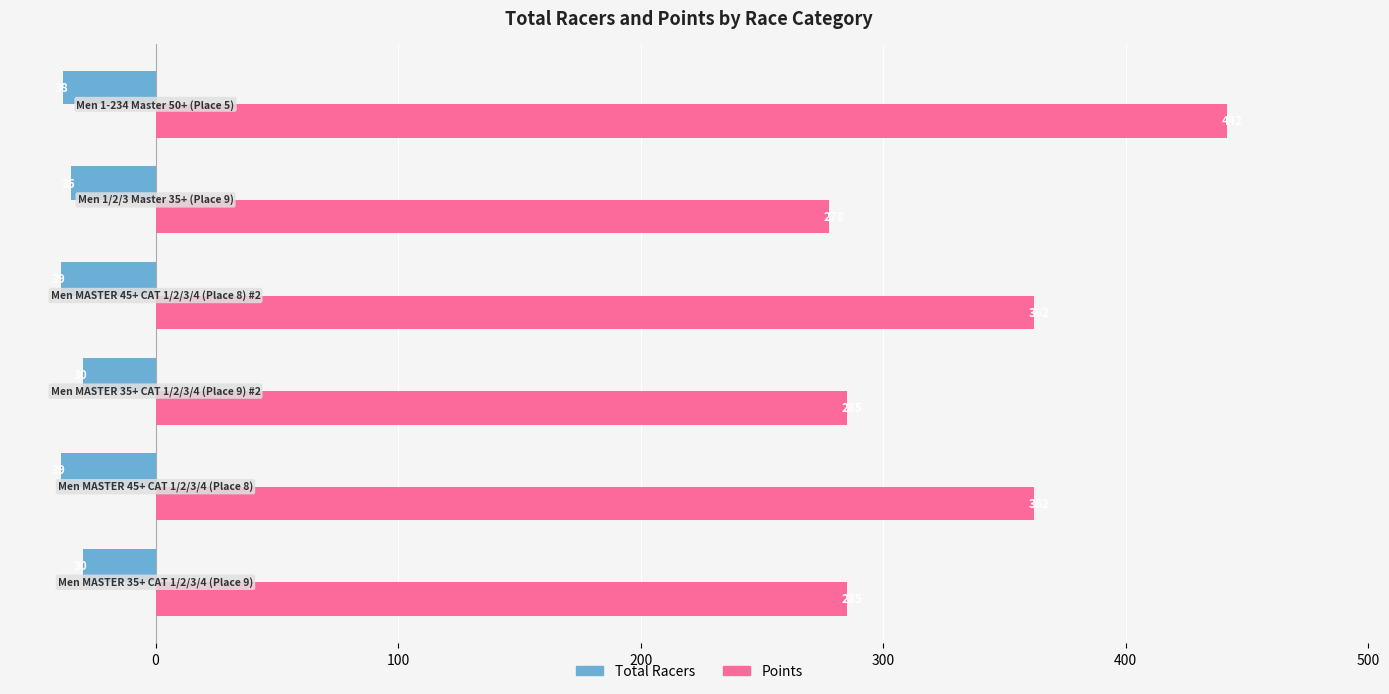

Rank the series by their maximum value, from lowest to highest.

Total Racers, Points